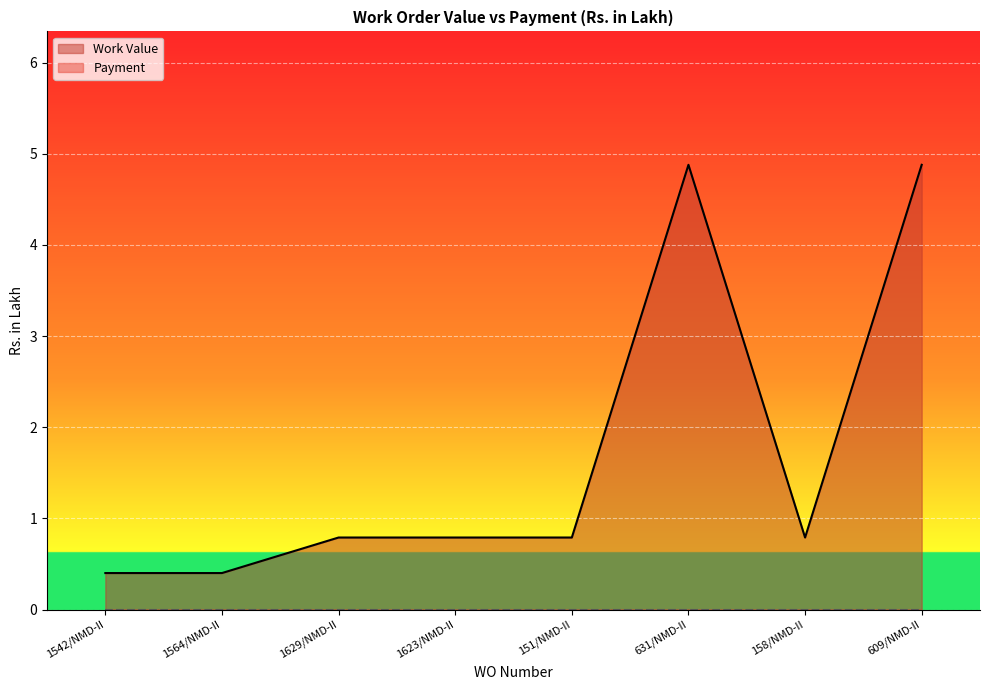

List the labels in order of value, largest first.

631/NMD-II, 609/NMD-II, 1629/NMD-II, 1623/NMD-II, 151/NMD-II, 158/NMD-II, 1542/NMD-II, 1564/NMD-II